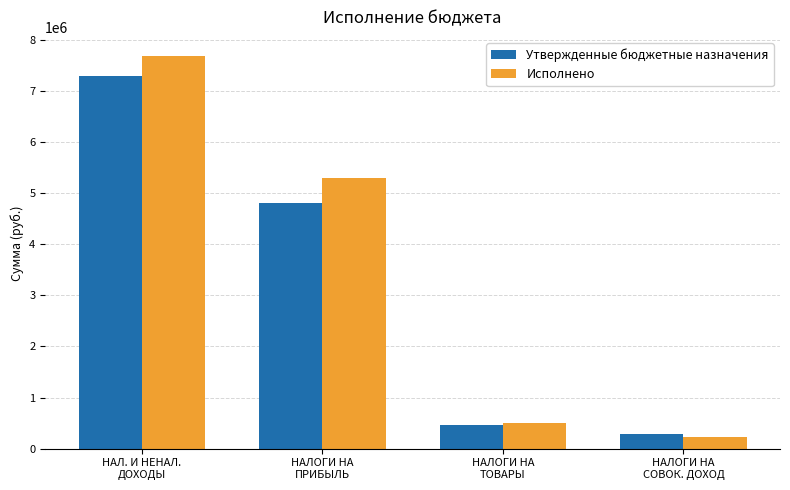

What is the lowest value of the Утвержденные бюджетные назначения series?

291500.0